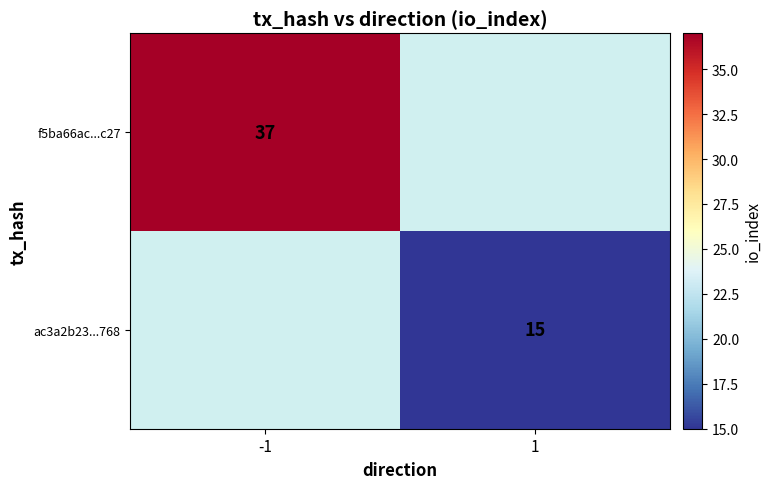

Is the value of f5ba66ac...c27 at -1 greater than the value of ac3a2b23...768 at 1?

Yes